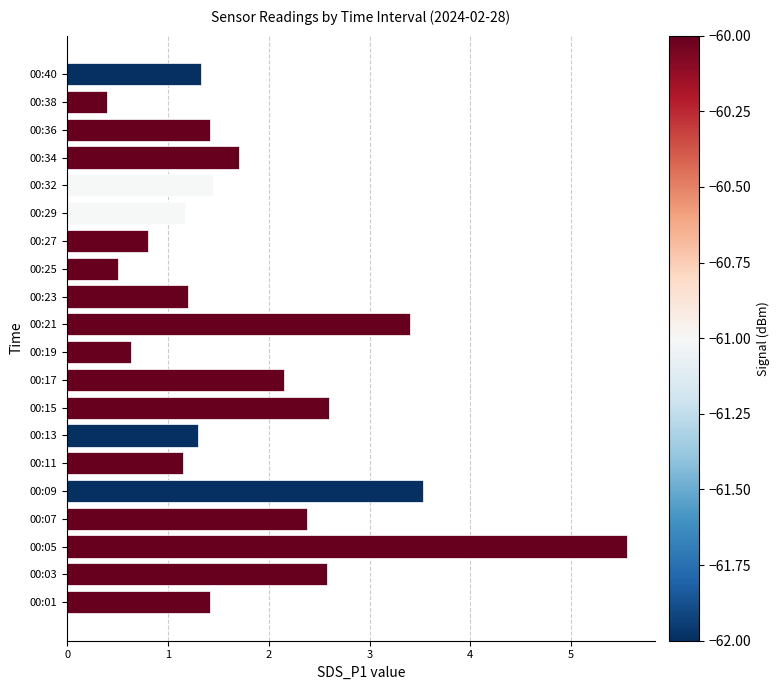

How many bars are there in total?

20